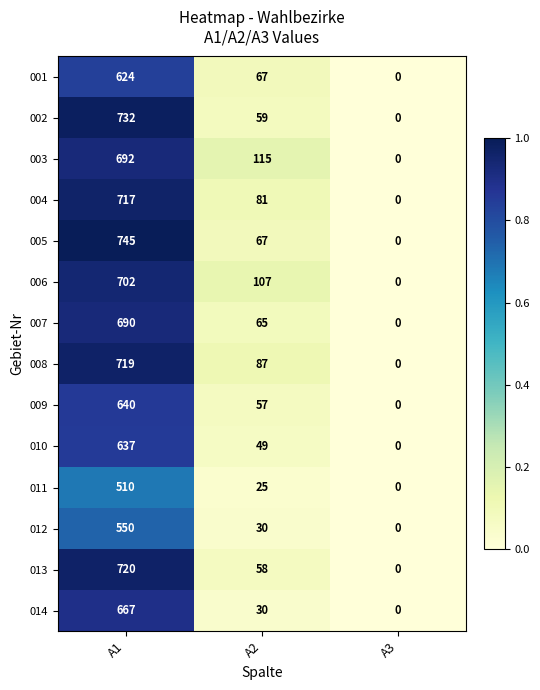

At which label does 013 reach its peak?

A1